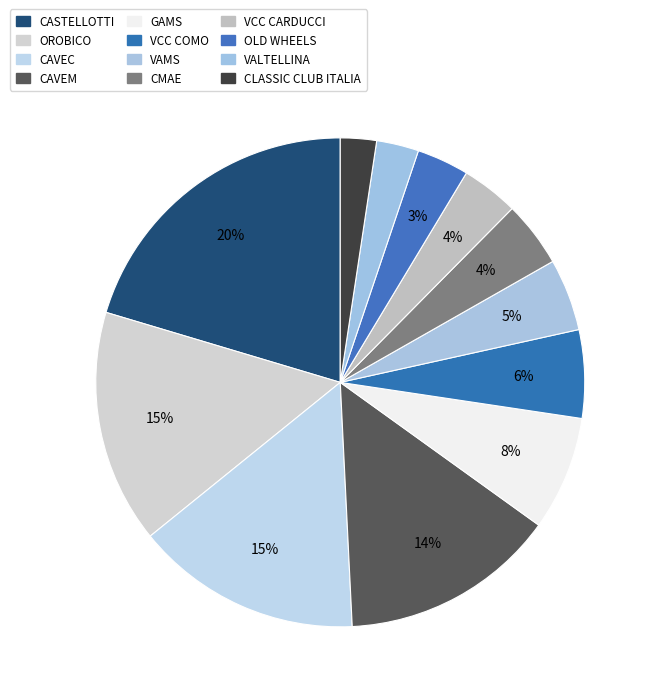

How many segments does this pie chart have?

12